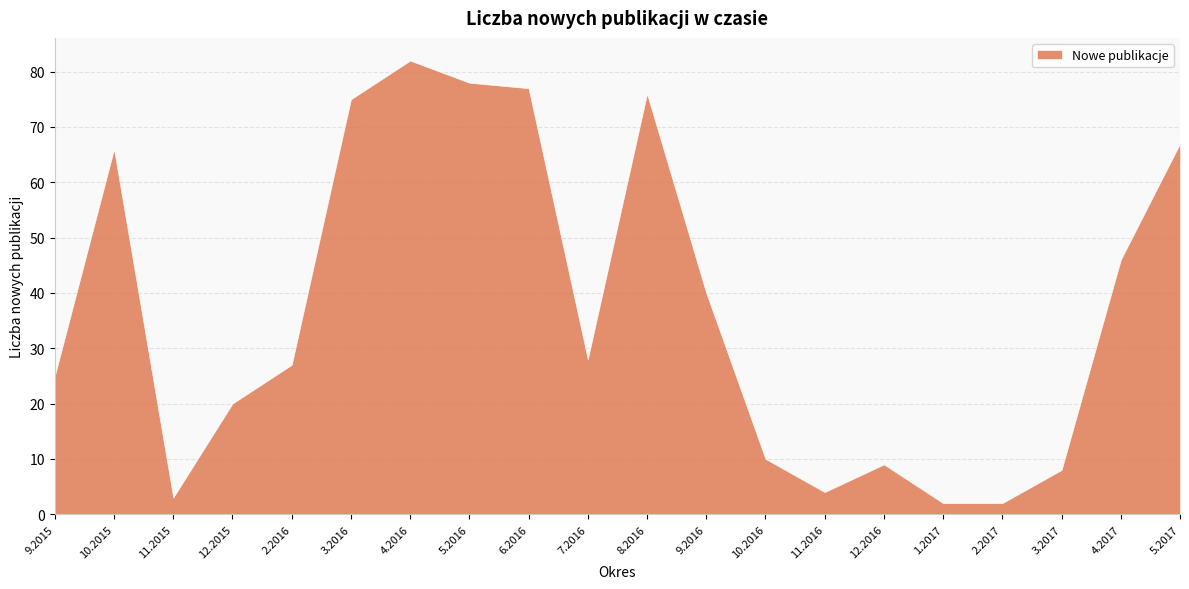

What is the sum of the values at 5.2016 and 12.2015?

98